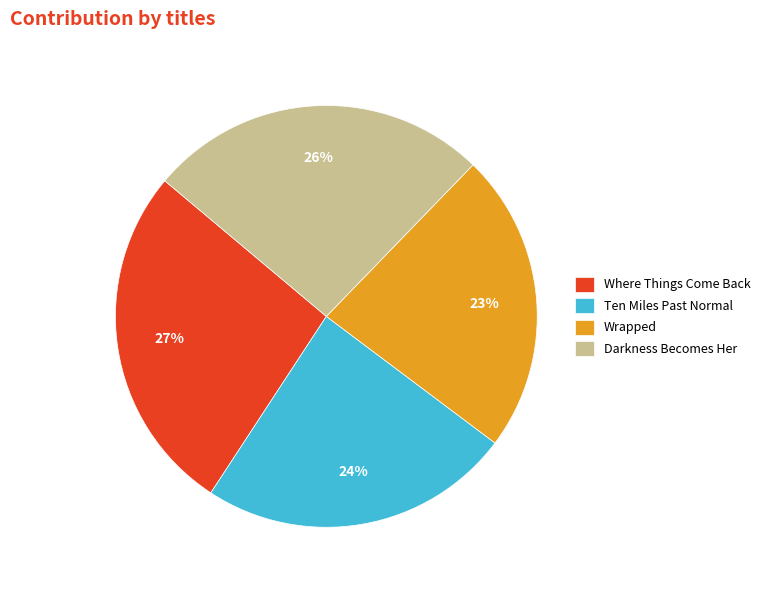

Rank the categories by value from highest to lowest.

Where Things Come Back, Darkness Becomes Her, Ten Miles Past Normal, Wrapped